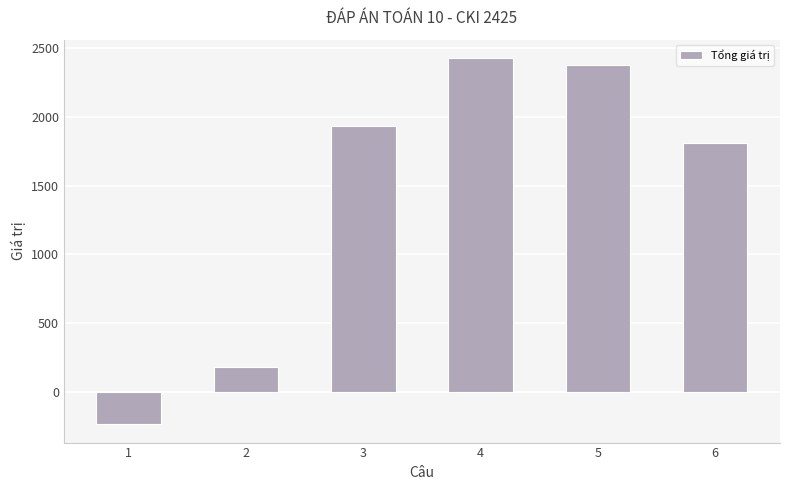

Reading left to right, transcribe all the data shown in this chart.

1=-235	2=179	3=1936	4=2429	5=2381	6=1812